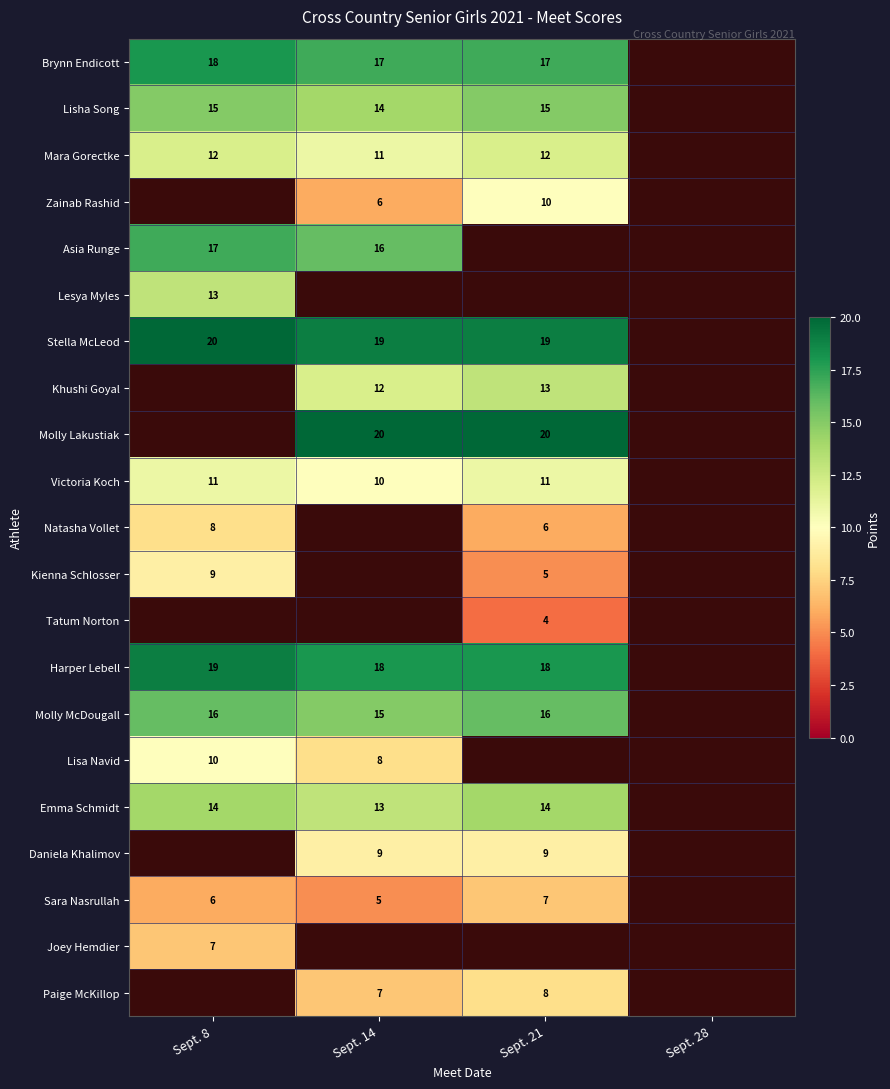

Between Sept. 21 and Sept. 14, which is larger?

Sept. 21